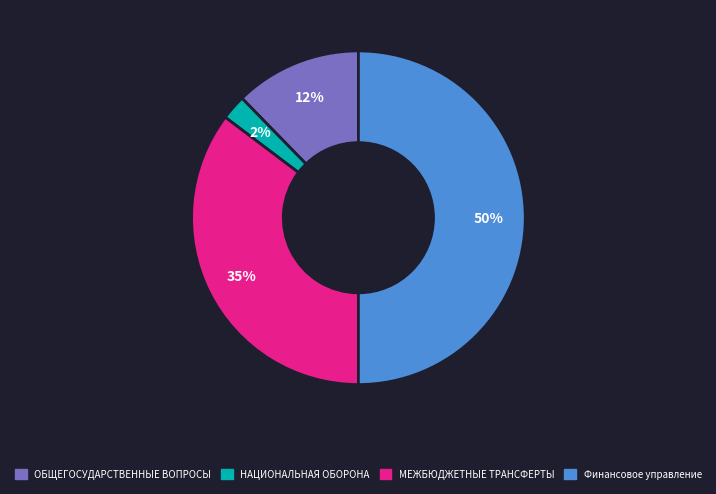

Combined, do Финансовое управление and ОБЩЕГОСУДАРСТВЕННЫЕ ВОПРОСЫ account for over 50%?

Yes